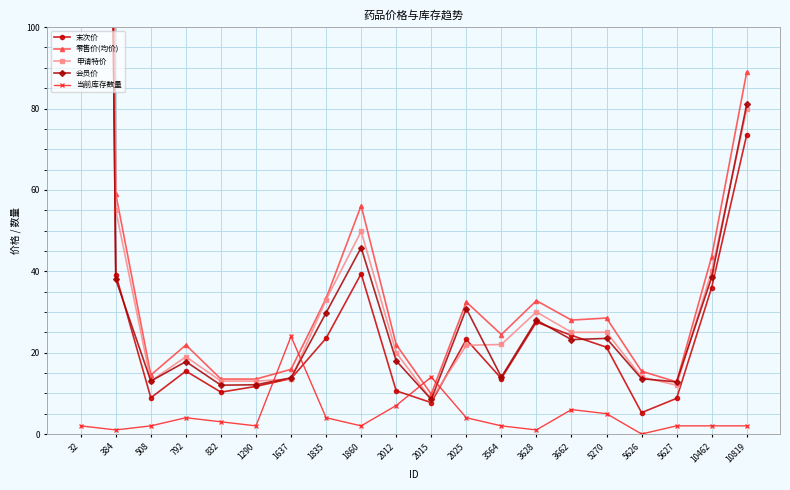

What is the difference between the highest and lowest values at 10462?

41.6